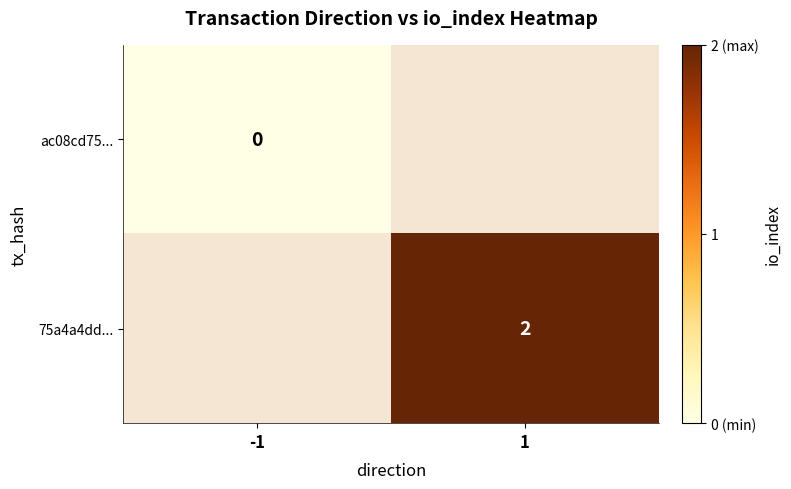

The 75a4a4dd... series shows 4 at 1. True or false?

False